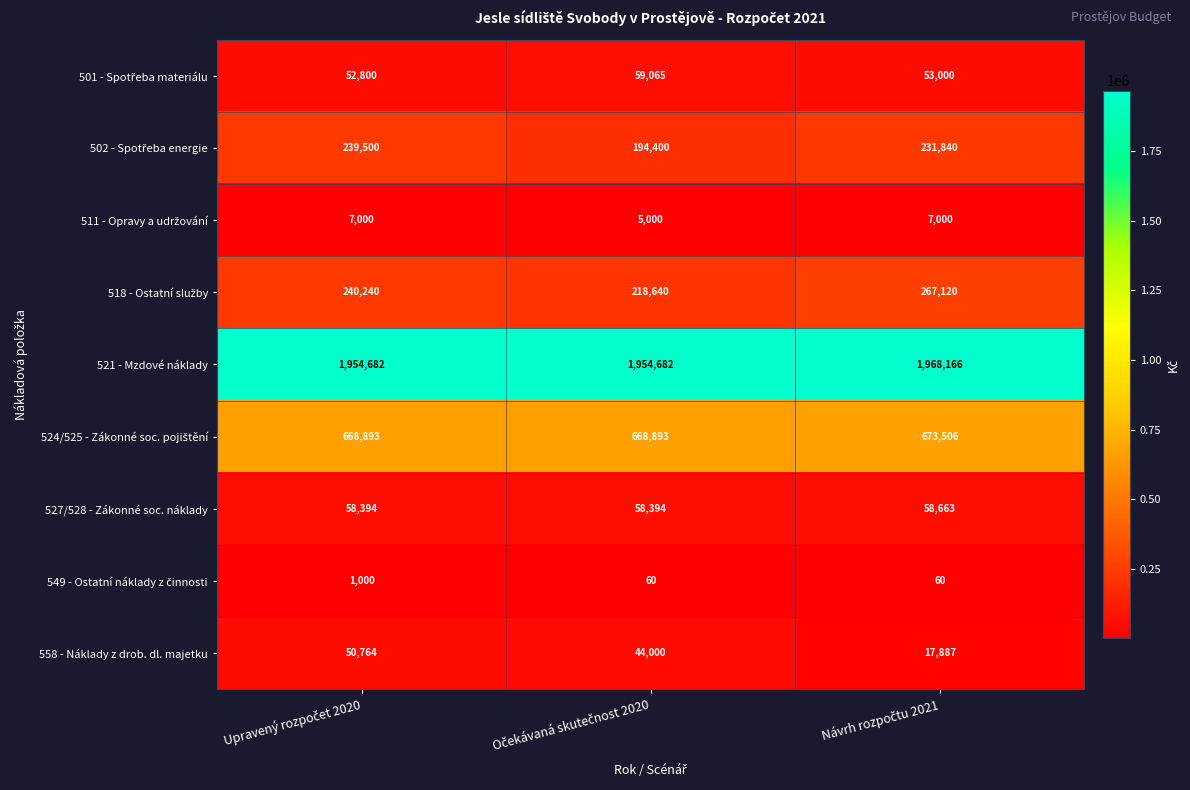

Which series has the largest total across all categories?

521 - Mzdové náklady